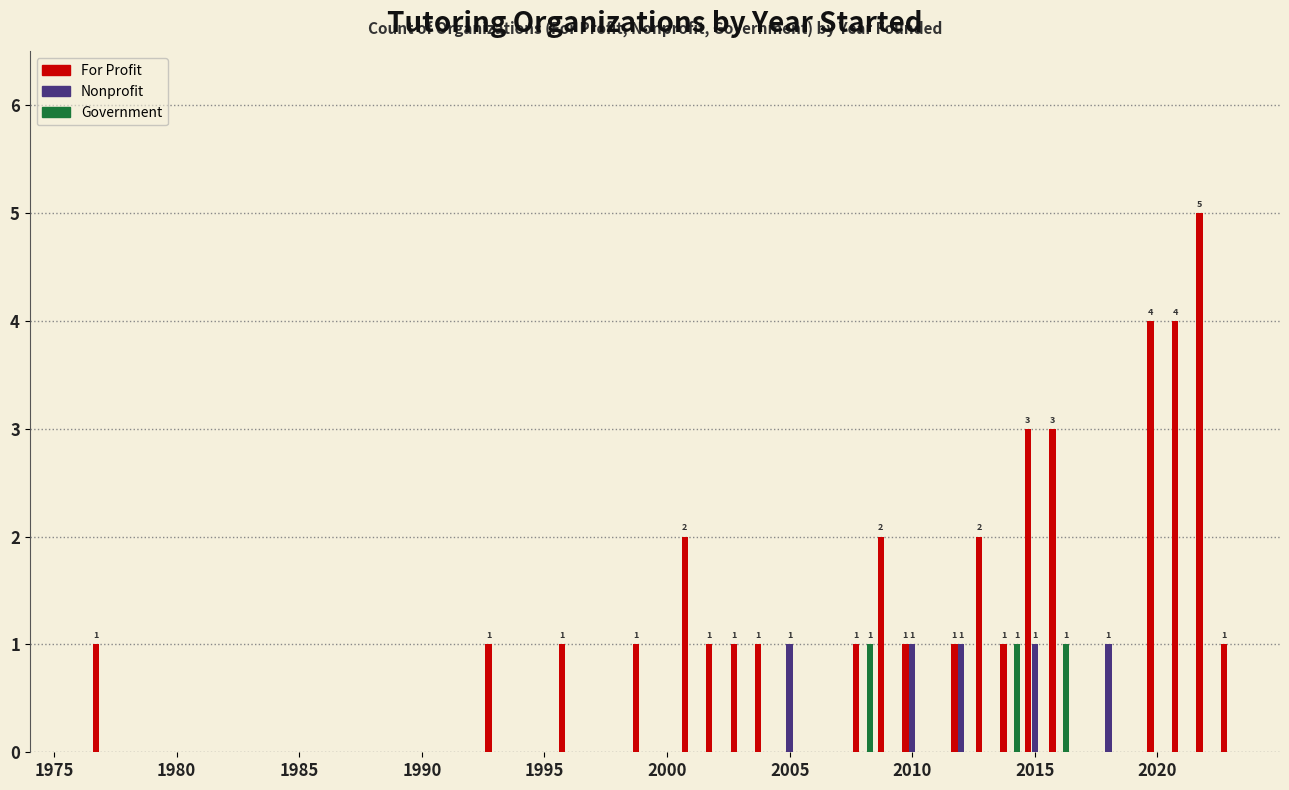

What is the sum of all Nonprofit values?

5